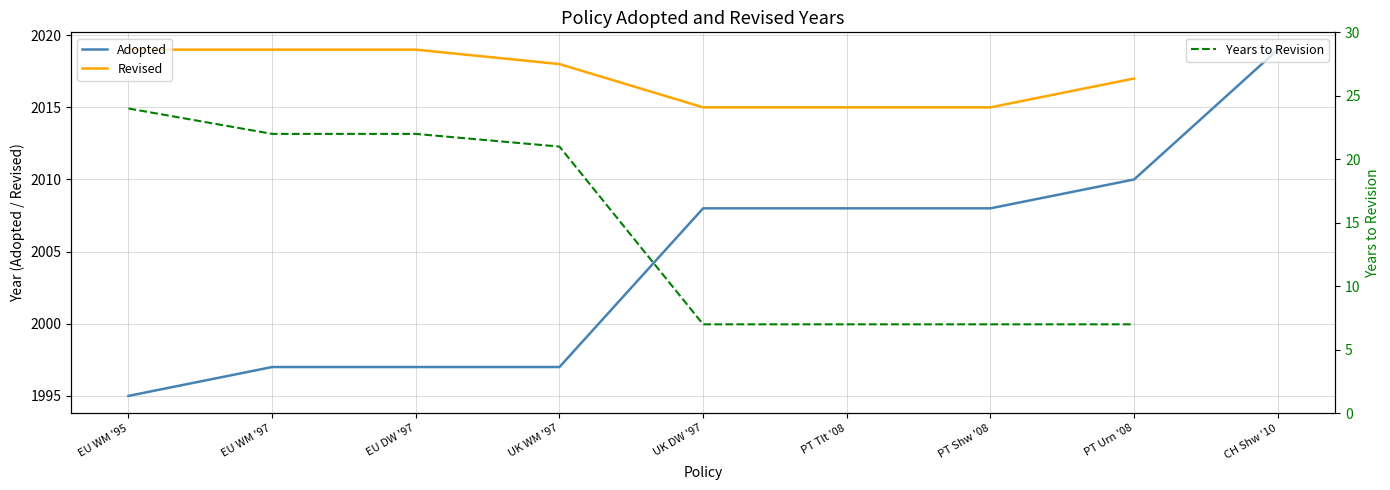

What is the label of the 6th point from the right?

UK WM '97